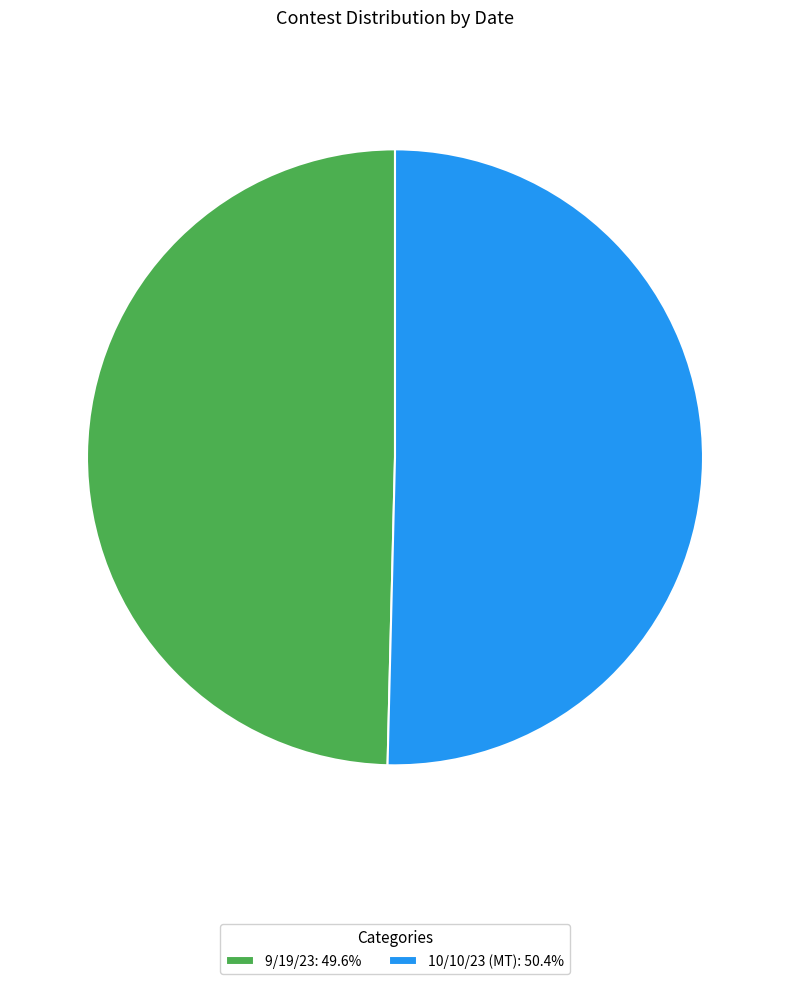

What is the largest slice in the pie chart?

10/10/23 (MT)